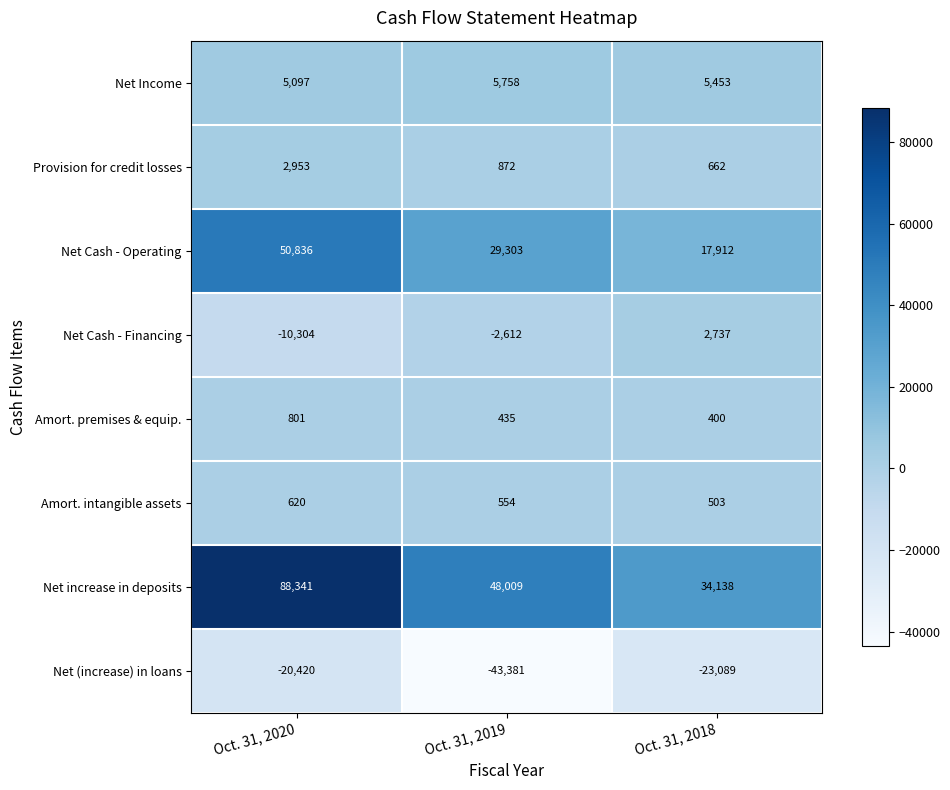

Reading right to left, list all the values displayed in this chart.

Net Income: 5453	5758	5097
Provision for credit losses: 662	872	2953
Net Cash - Operating: 17912	29303	50836
Net Cash - Financing: 2737	-2612	-10304
Amort. premises & equip.: 400	435	801
Amort. intangible assets: 503	554	620
Net increase in deposits: 34138	48009	88341
Net (increase) in loans: -23089	-43381	-20420